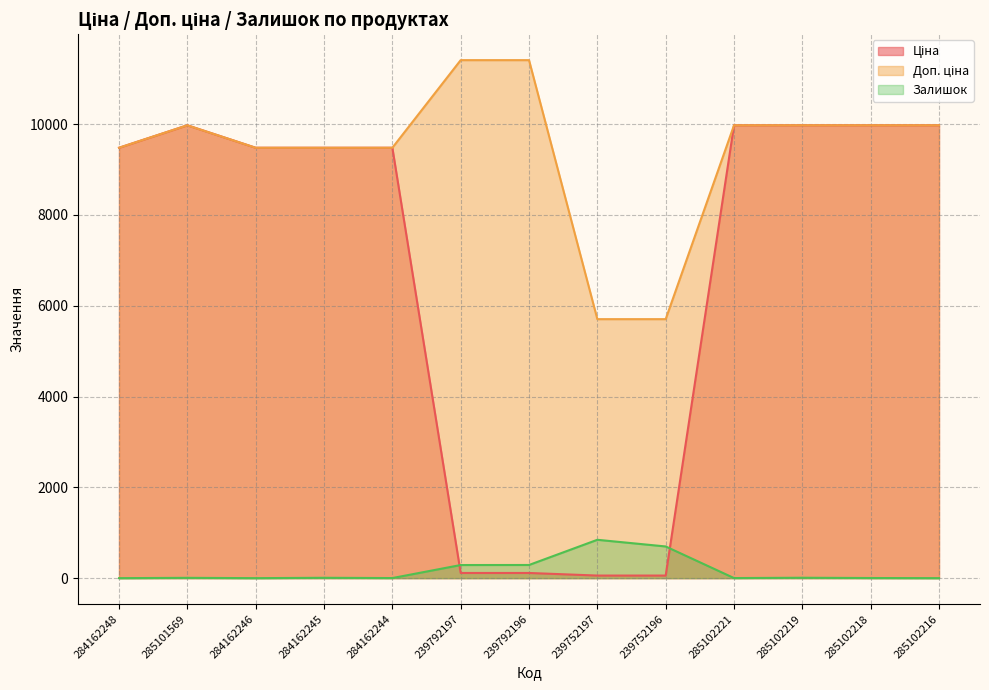

What position from the left is 285102219?

11